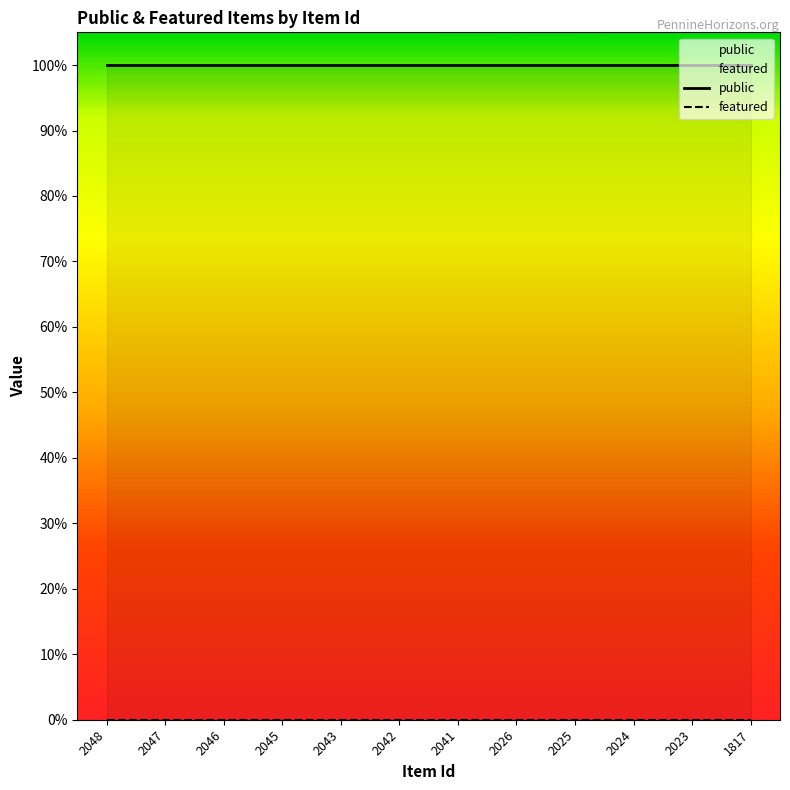

True or false: featured and public intersect in this chart.

False